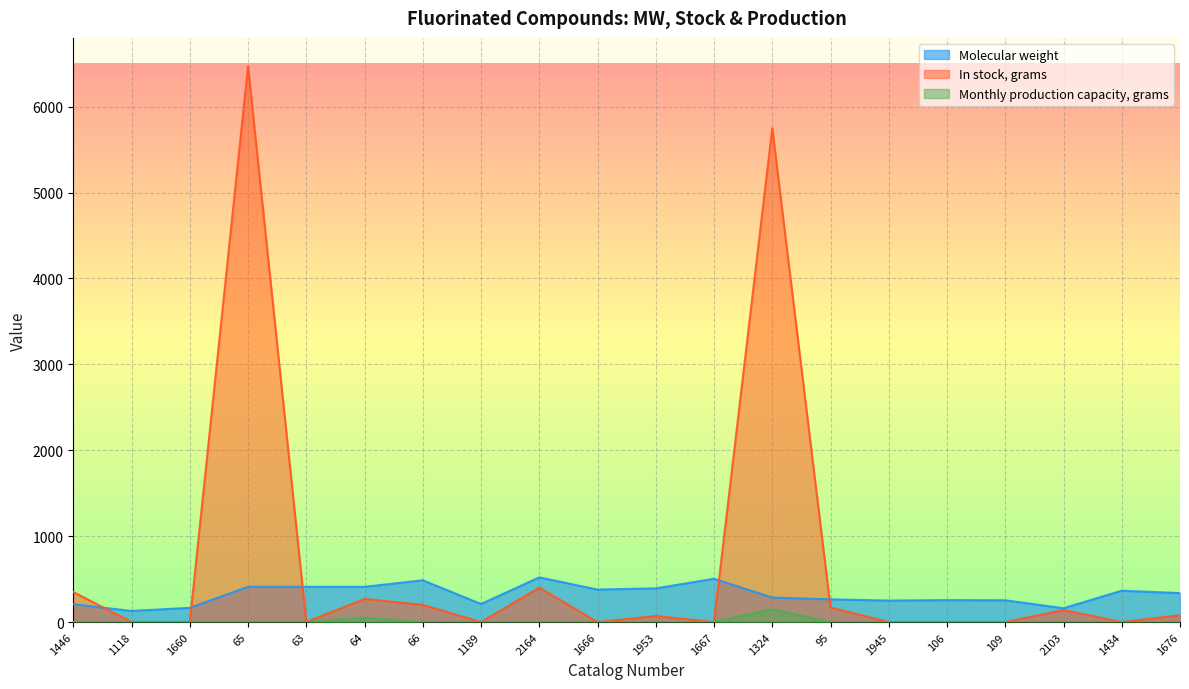

Rank the series by their maximum value, from lowest to highest.

Monthly production capacity, grams, Molecular weight, In stock, grams